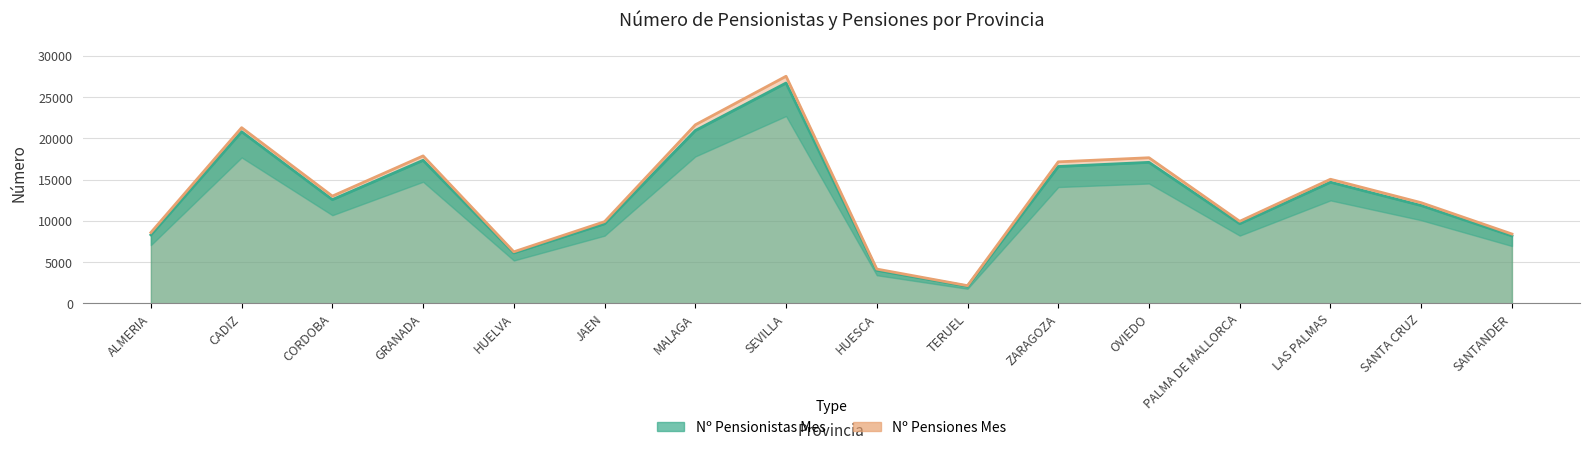

List the labels in order of Nº Pensiones Mes value, smallest first.

TERUEL, HUESCA, HUELVA, SANTANDER, ALMERIA, JAEN, PALMA DE MALLORCA, SANTA CRUZ, CORDOBA, LAS PALMAS, ZARAGOZA, OVIEDO, GRANADA, CADIZ, MALAGA, SEVILLA